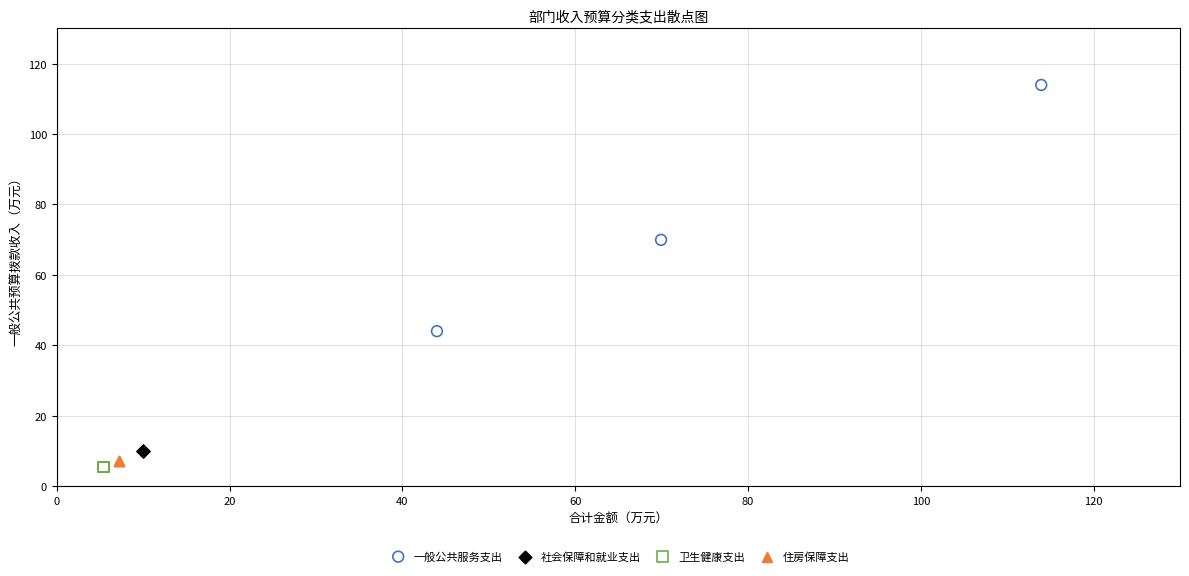

Which series reaches the maximum Y coordinate?

一般公共服务支出